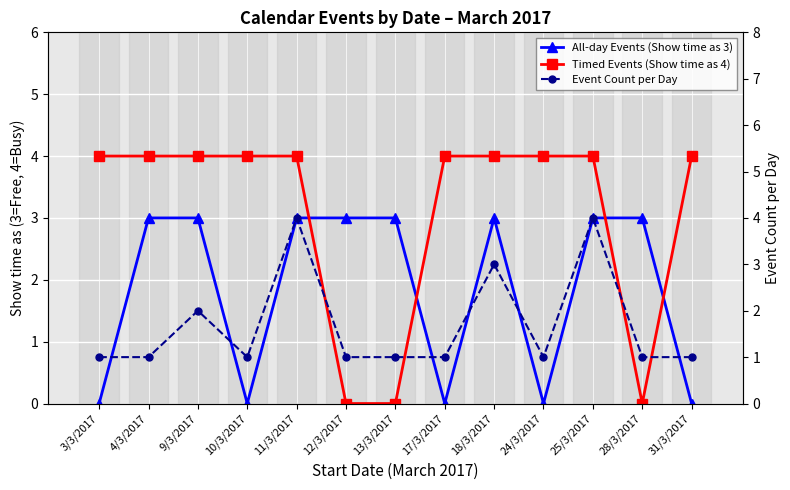

Which series has the largest range (max minus min)?

Timed Events (Show time as 4)